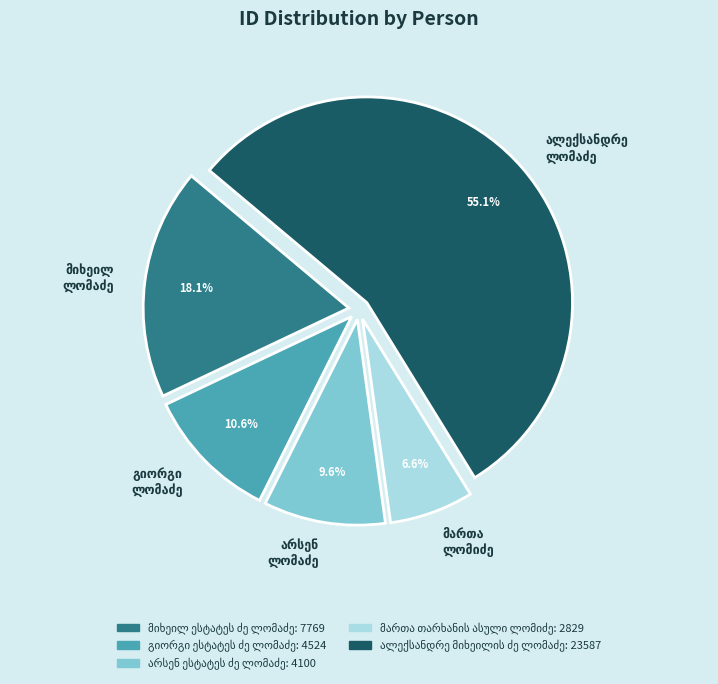

Is there a majority slice in this chart?

Yes